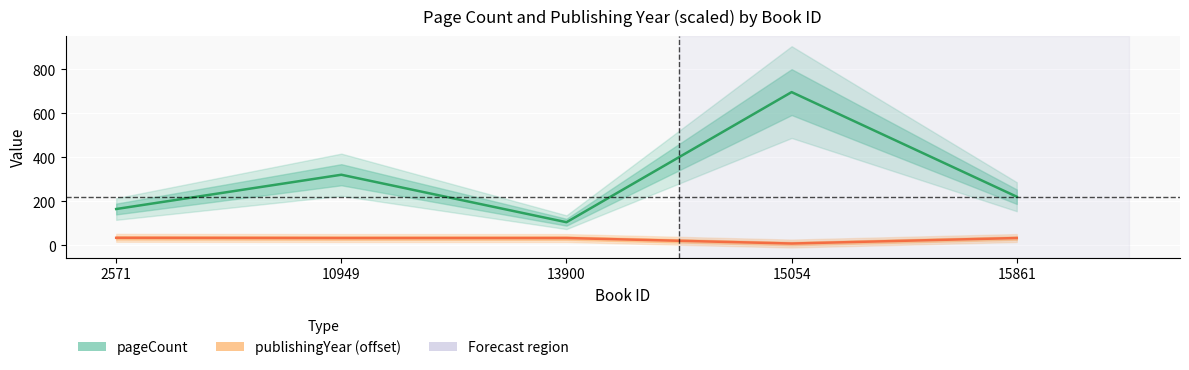

What is the value of the publishingYear (offset) point at the 4th from the left?

7